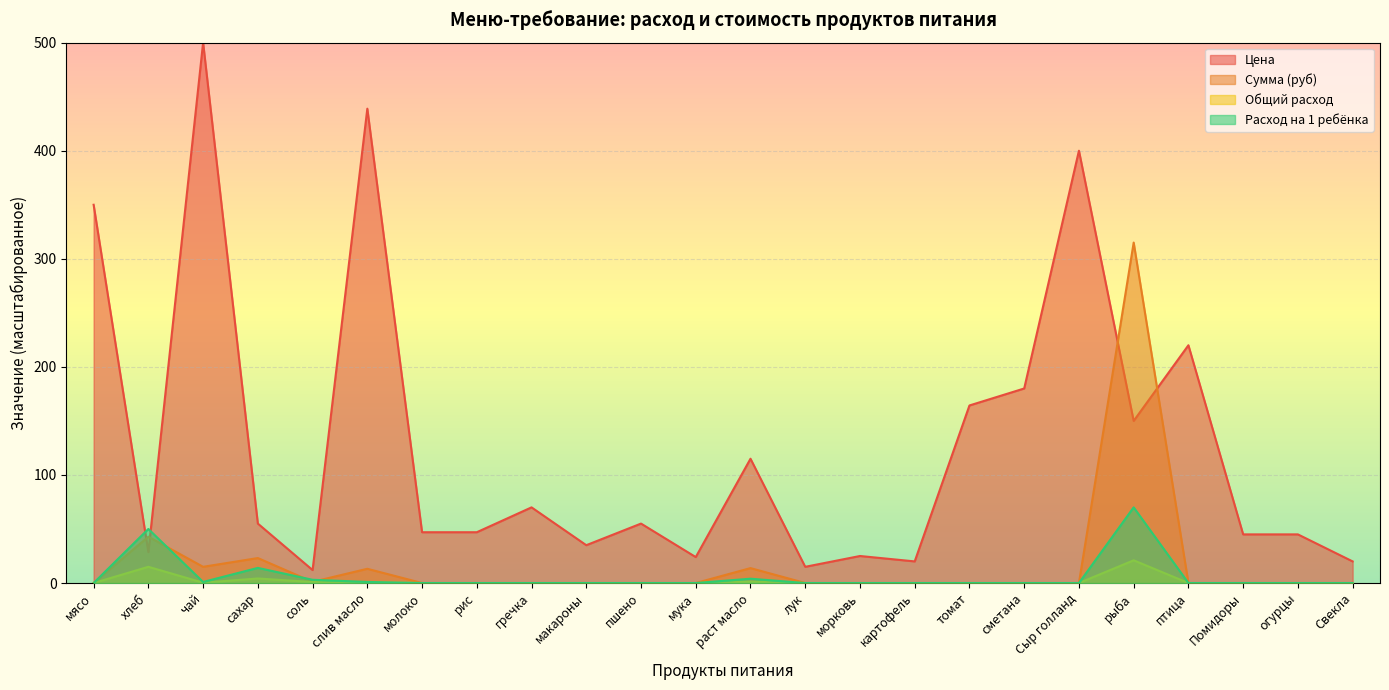

What is the value of the Расход на 1 ребёнка point at the 5th from the left?

3.0